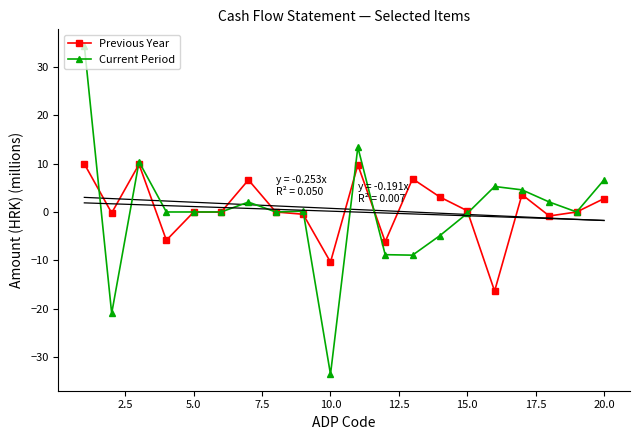

What is the value of the Current Period point at the 16th from the left?

5.3